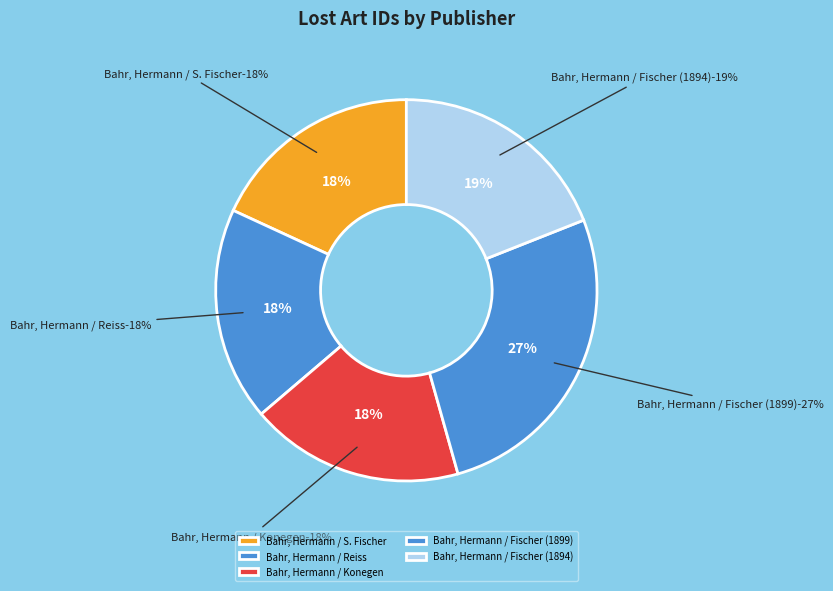

Is it true that Bahr, Hermann / Reiss is 6% of the pie?

False